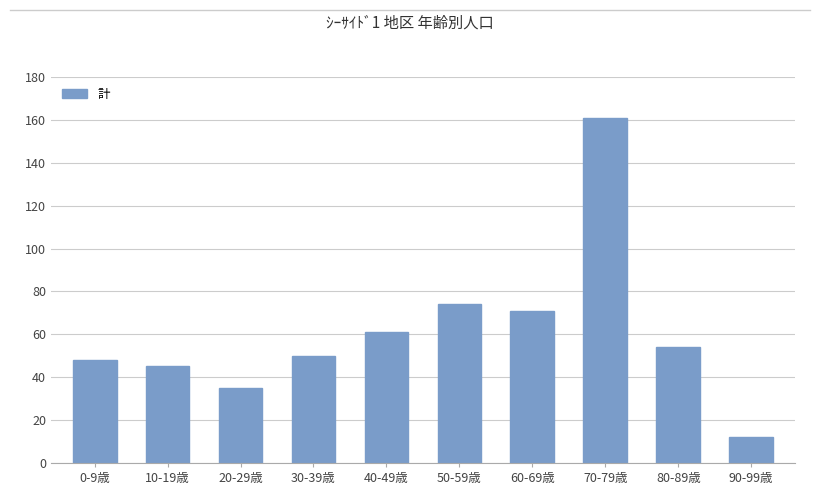

At which category does the chart reach its peak across all series?

70-79歳